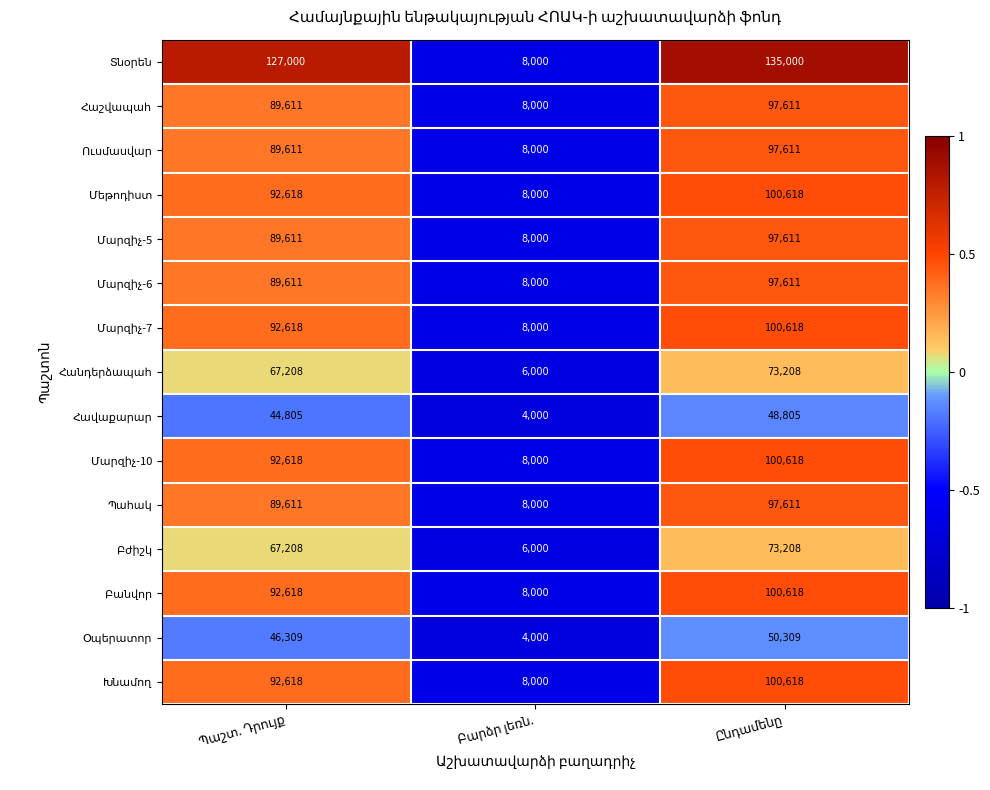

What is the greatest value displayed?

135000